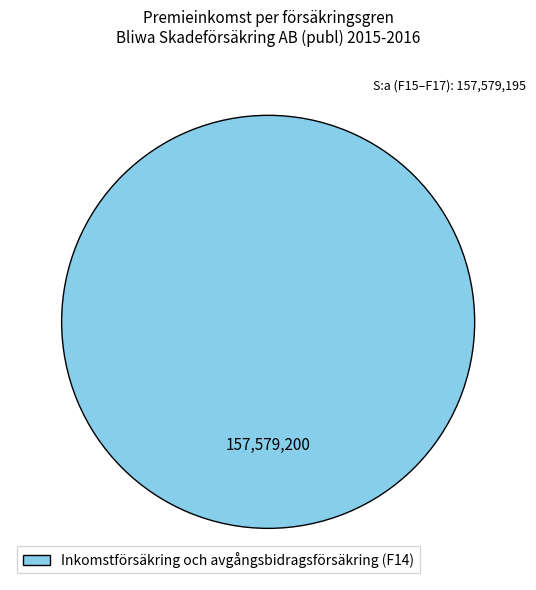

Rank the categories by value from highest to lowest.

Inkomstförsäkring och avgångsbidragsförsäkring (F14)